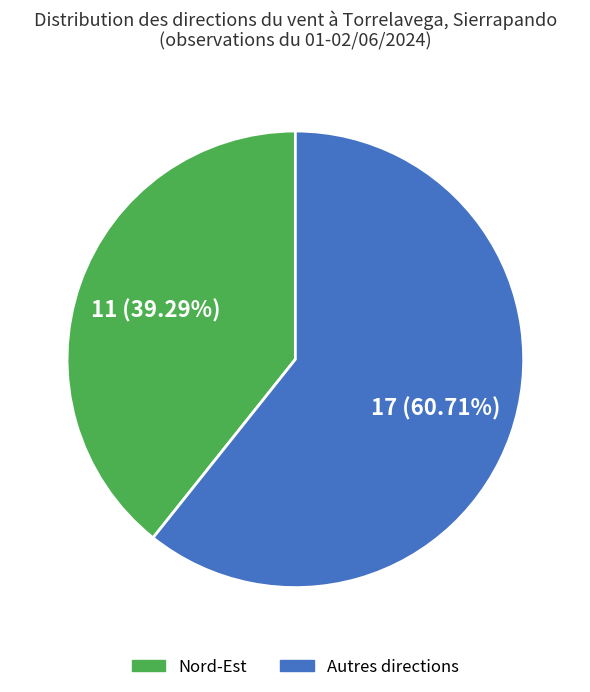

Is there a majority slice in this chart?

Yes